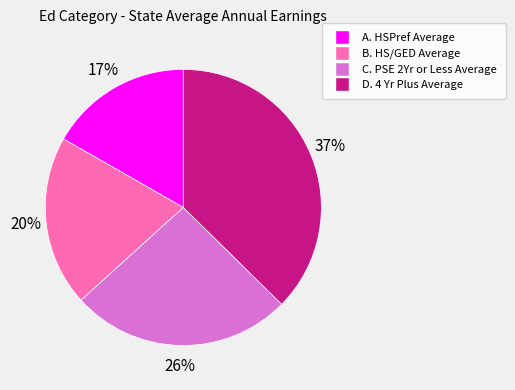

How many slices are in this pie chart?

4